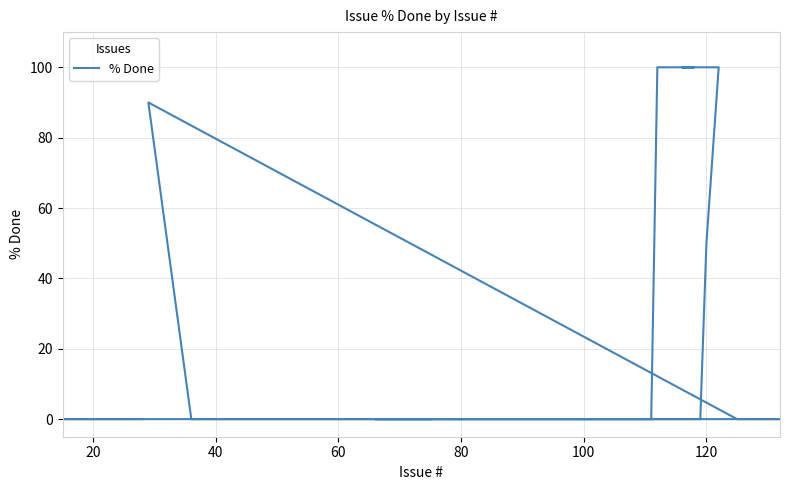

How many series are shown in this chart?

1